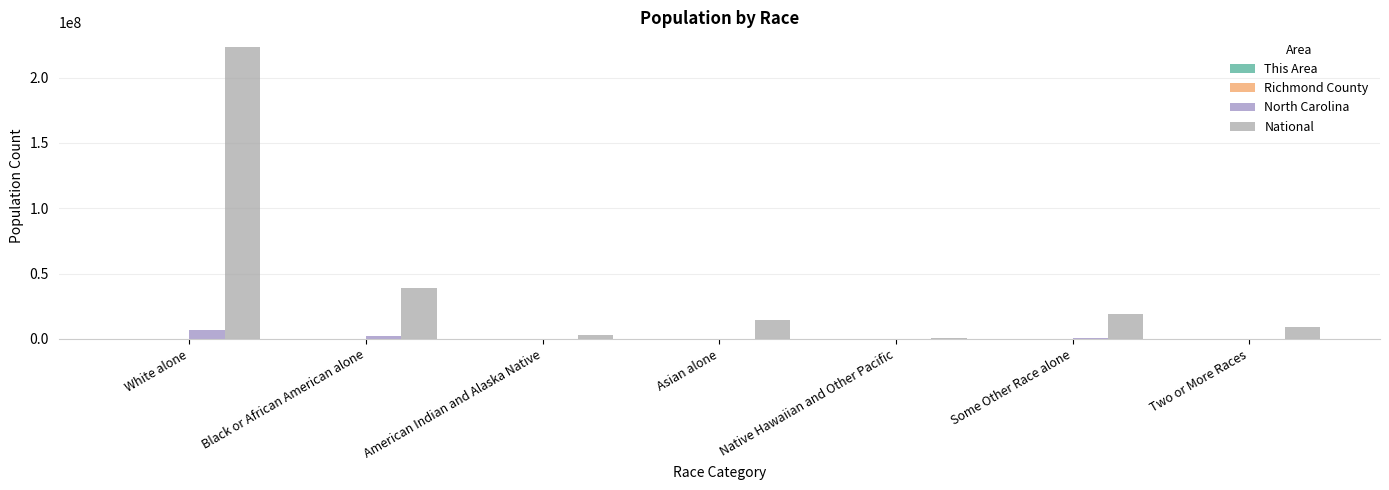

Which category has the highest value across all series?

White alone